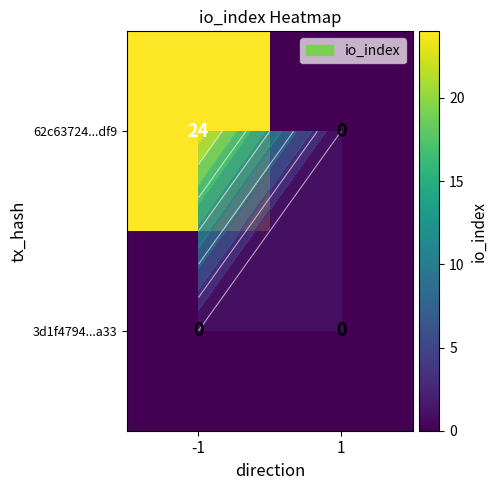

At which category is the sum across all series the highest?

-1